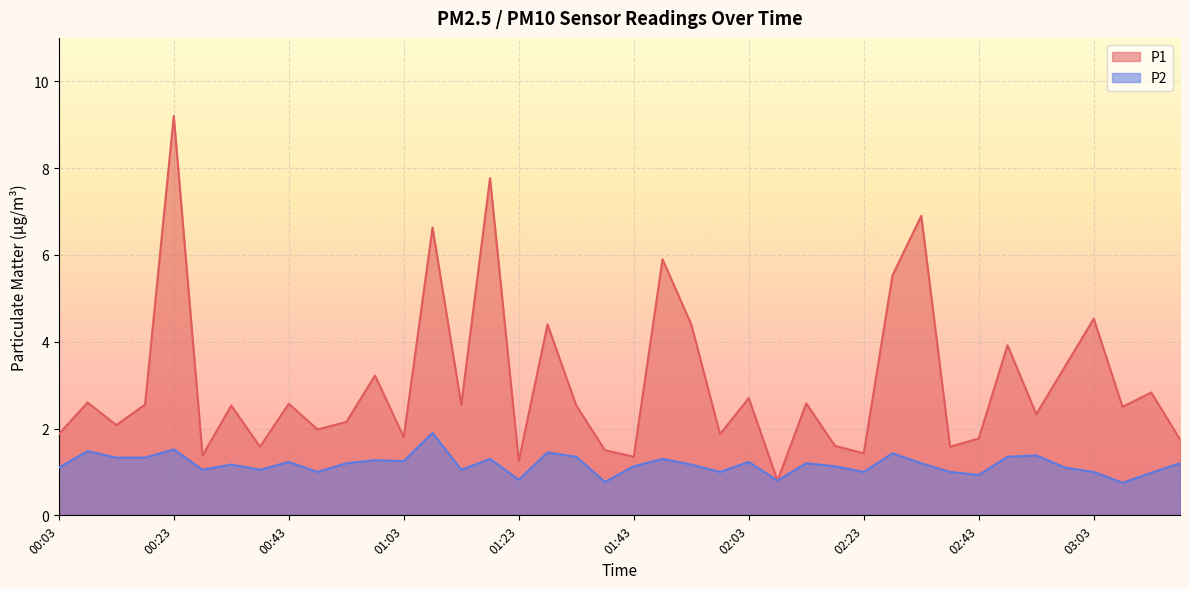

What are all the series names shown in the legend?

P1, P2